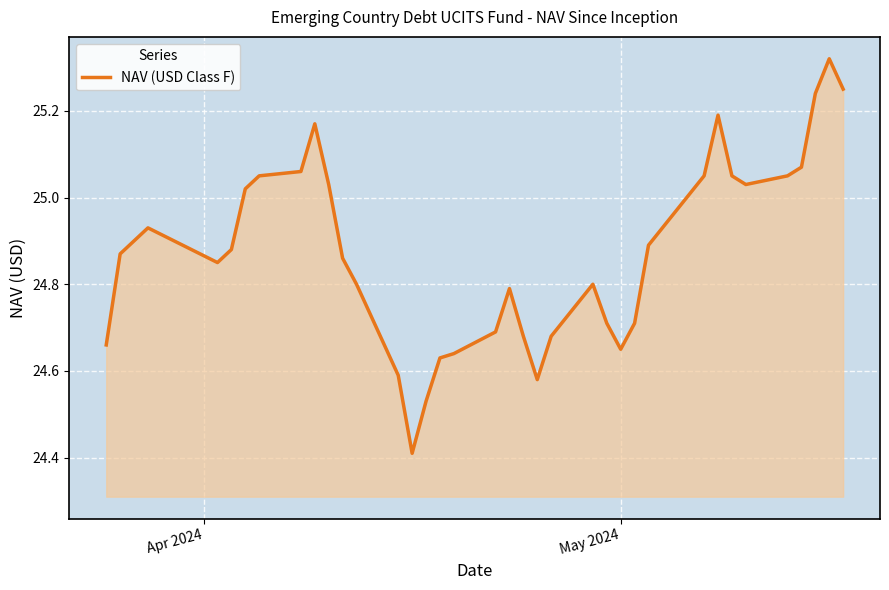

What is the smallest value displayed?

24.4